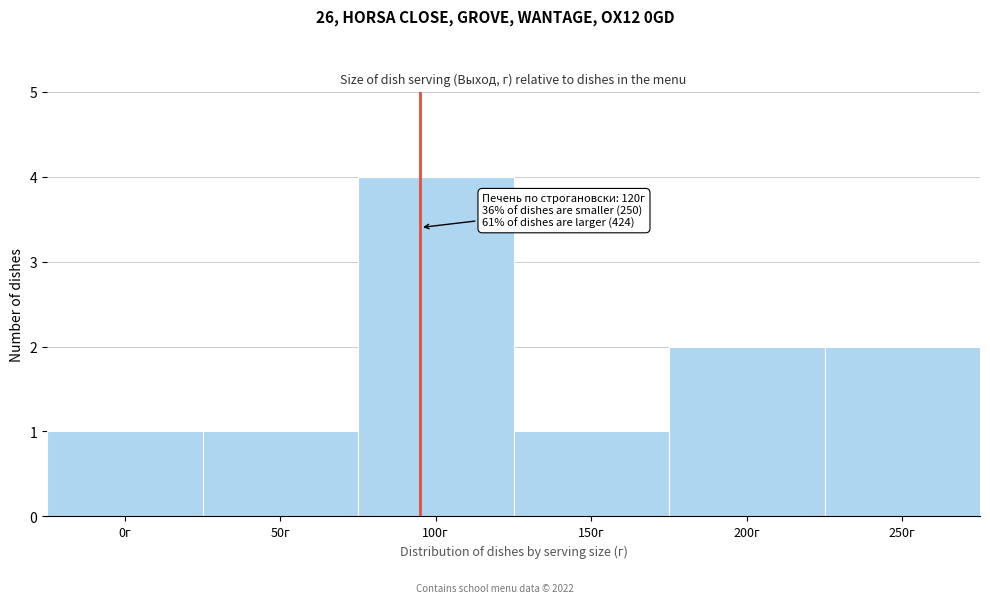

Reading left to right, what are all the values shown in this chart?

1	1	4	1	2	2